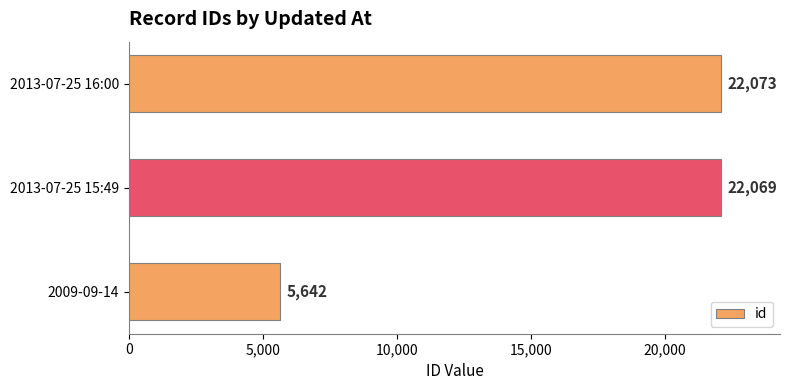

Is it true that the value at 2013-07-25 16:00 is 22073?

True